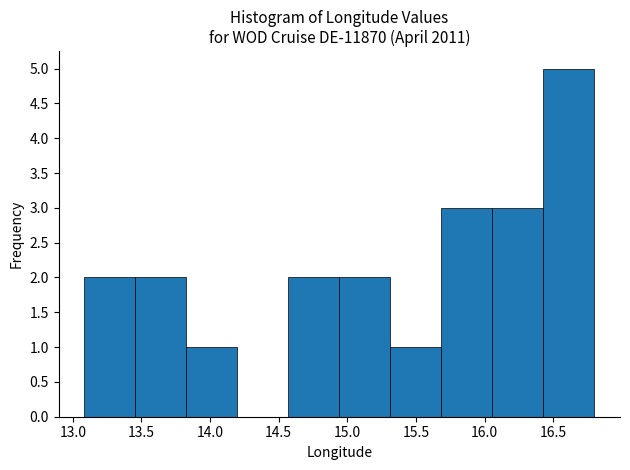

What is the height of the bar covering 16.05 to 16.45 on the x-axis? Neither the bar edges nor the heights are printed on the chart, so give them approximately, as read against the axes.

3